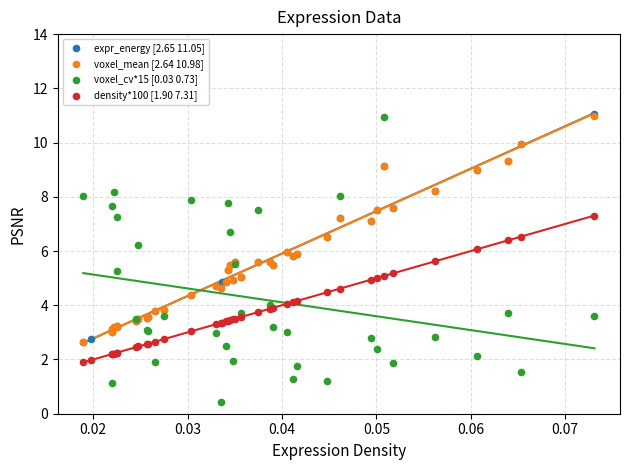

Which series reaches the minimum Y coordinate?

voxel_cv*15 [0.03 0.73]